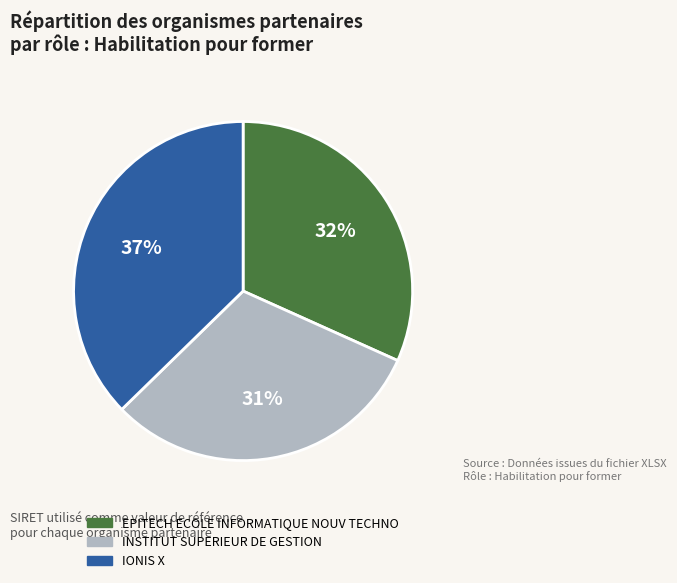

What is the largest slice in the pie chart?

IONIS X